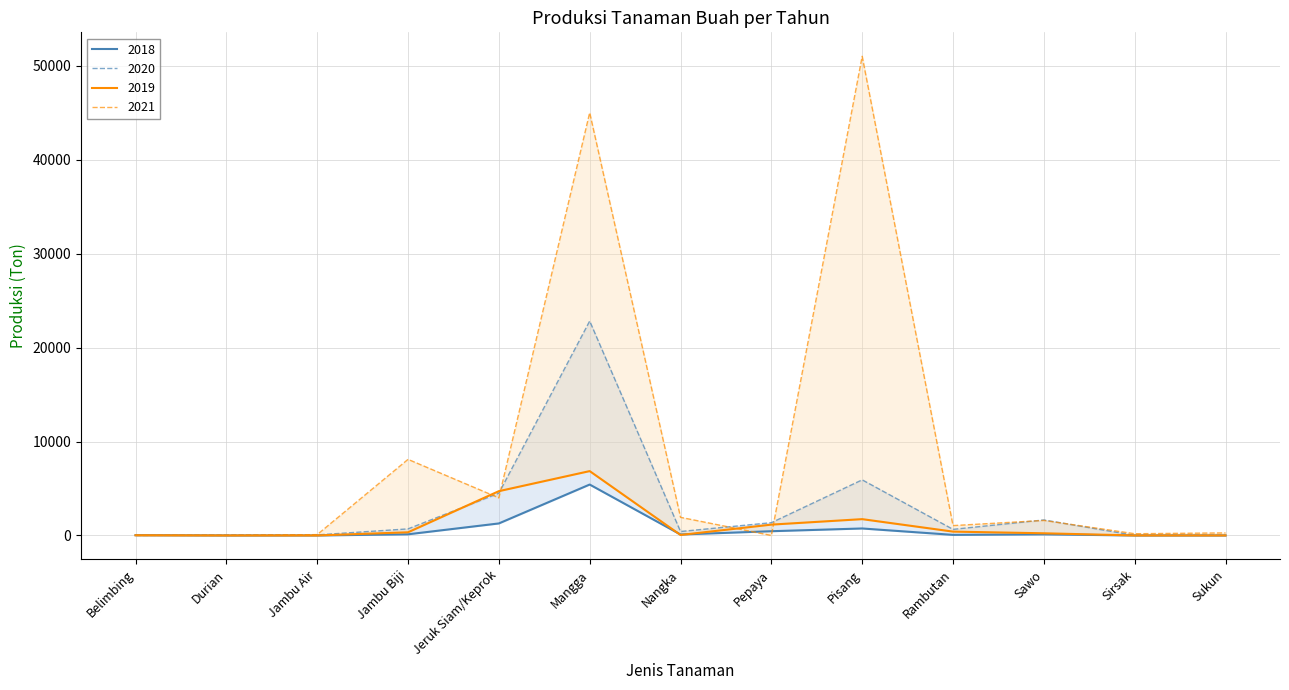

Rank the series by their maximum value, from highest to lowest.

2021, 2020, 2019, 2018